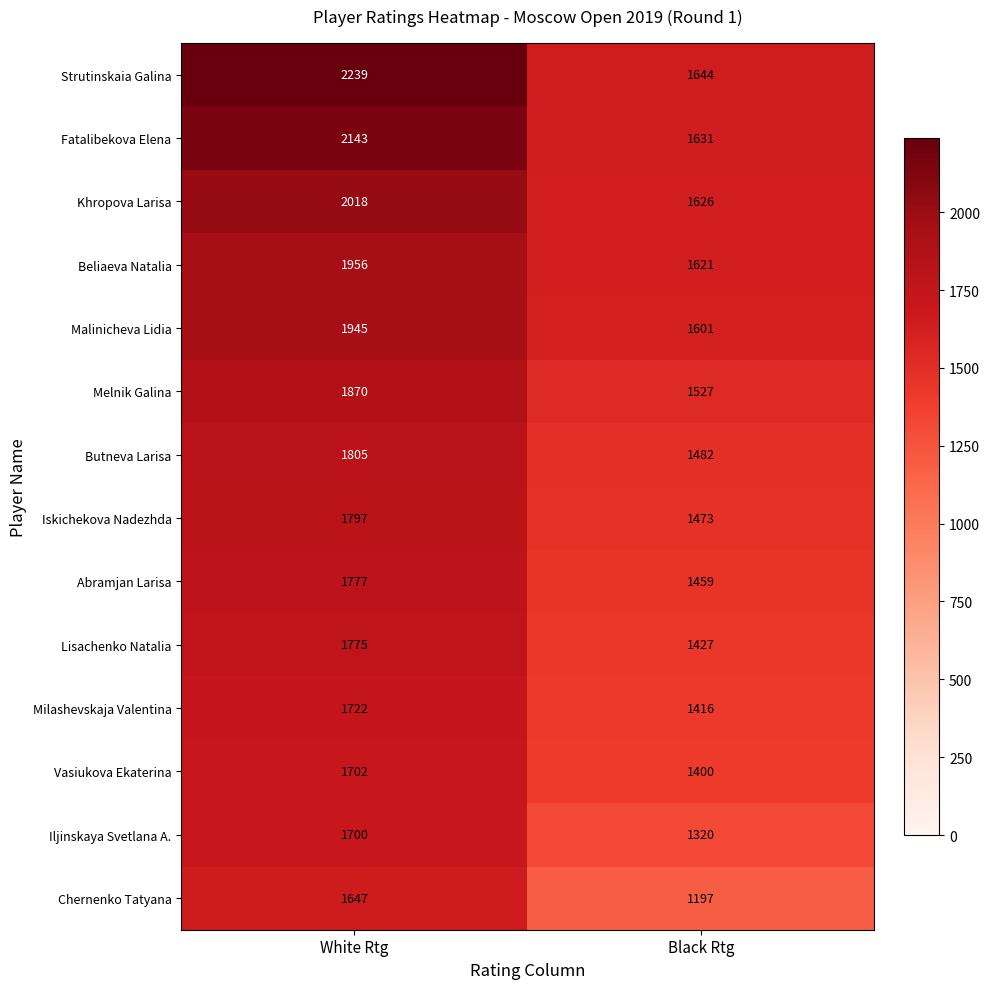

List the labels in order of Khropova Larisa value, largest first.

White Rtg, Black Rtg